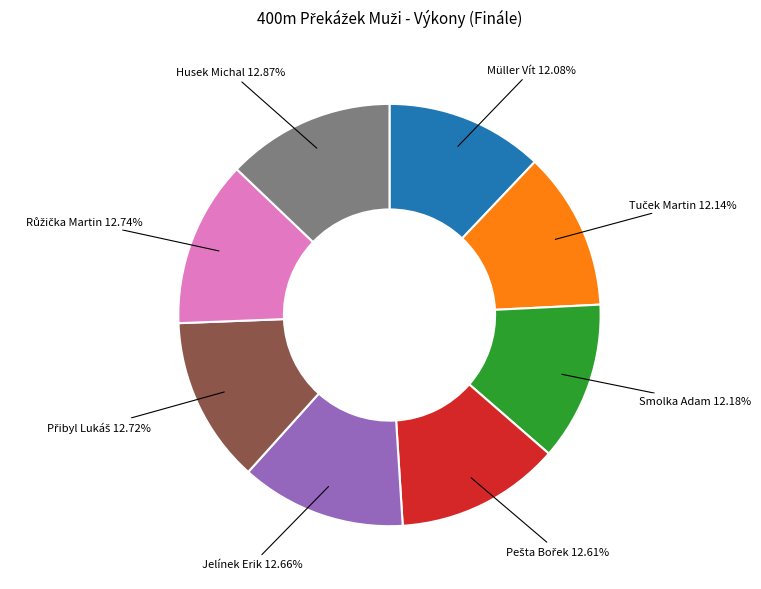

Does any single category account for the majority?

No